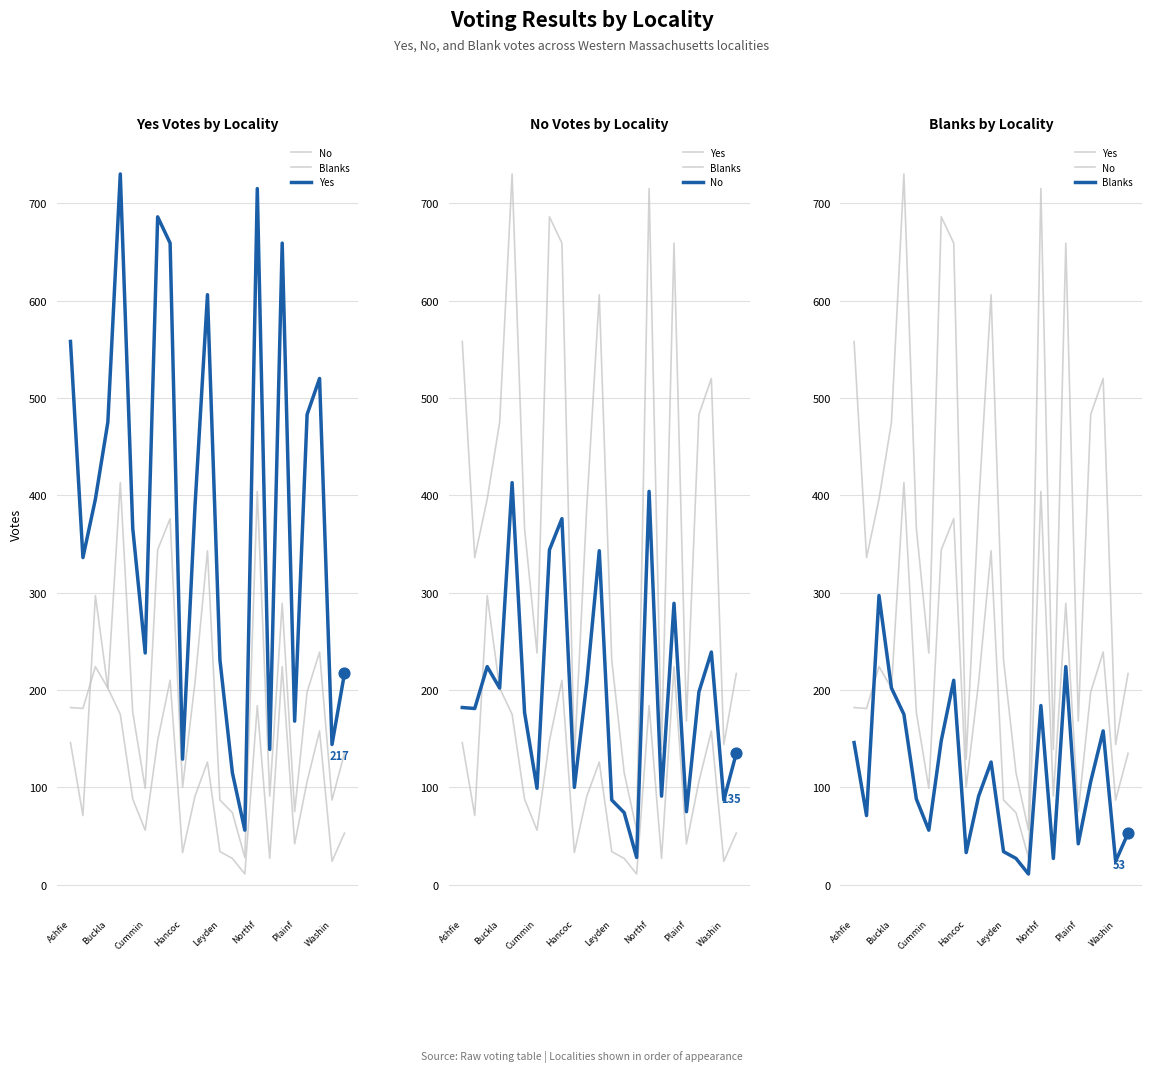

Is the value of Yes at 11 greater than the value of Blanks at 10?

Yes